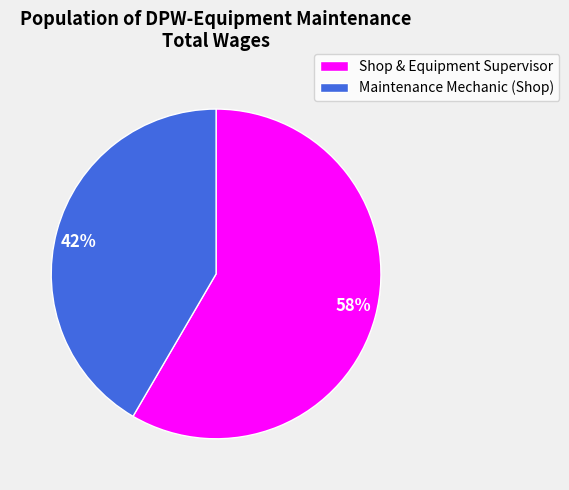

What is the majority slice?

Shop & Equipment Supervisor